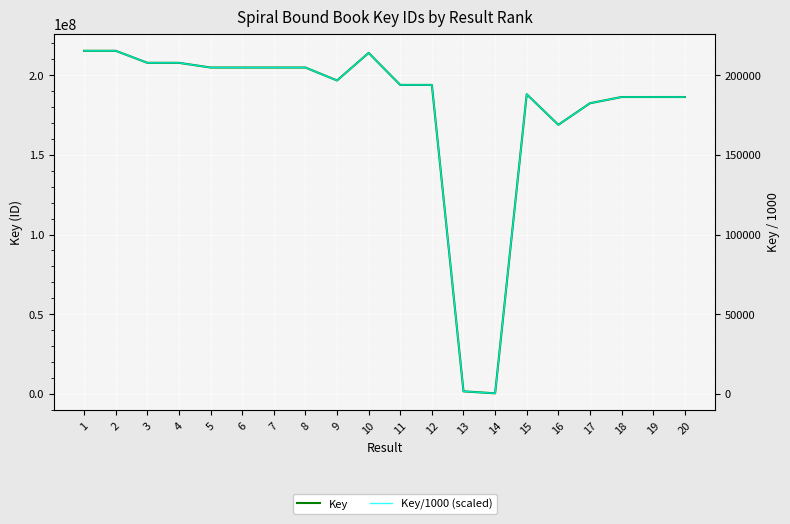

Where is Key/1000 (scaled) nearest to the value 107814?

16